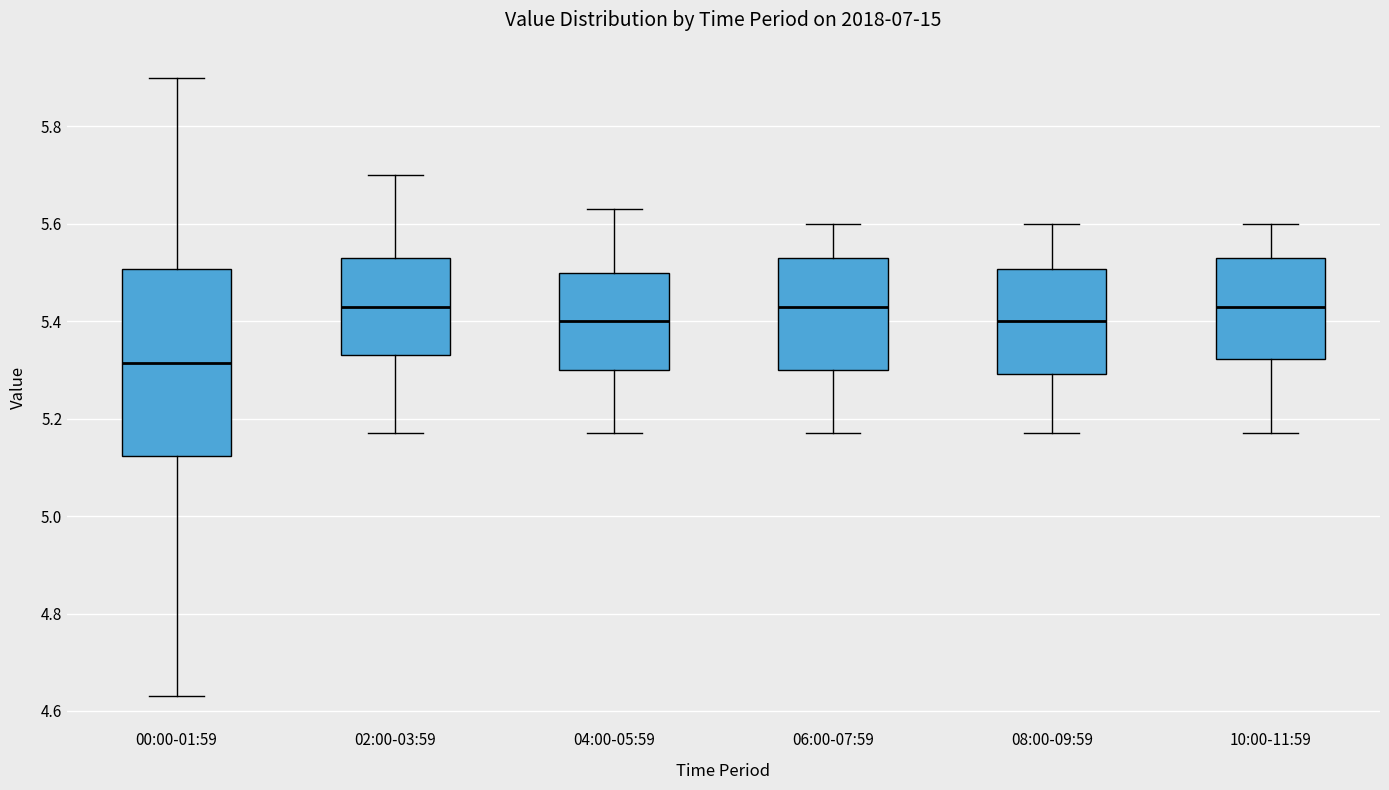

Reading left to right, read every box against the y-axis: the position of its median line, the range the box covers, and the ends of its whiskers. The values are not printed on the chart, so give them approximately, as read against the axis.

00:00-01:59: median 5.32, box 5.12 to 5.50, whiskers 4.64 to 5.90
02:00-03:59: median 5.44, box 5.34 to 5.54, whiskers 5.18 to 5.70
04:00-05:59: median 5.40, box 5.30 to 5.50, whiskers 5.18 to 5.64
06:00-07:59: median 5.44, box 5.30 to 5.54, whiskers 5.18 to 5.60
08:00-09:59: median 5.40, box 5.30 to 5.50, whiskers 5.18 to 5.60
10:00-11:59: median 5.44, box 5.32 to 5.54, whiskers 5.18 to 5.60